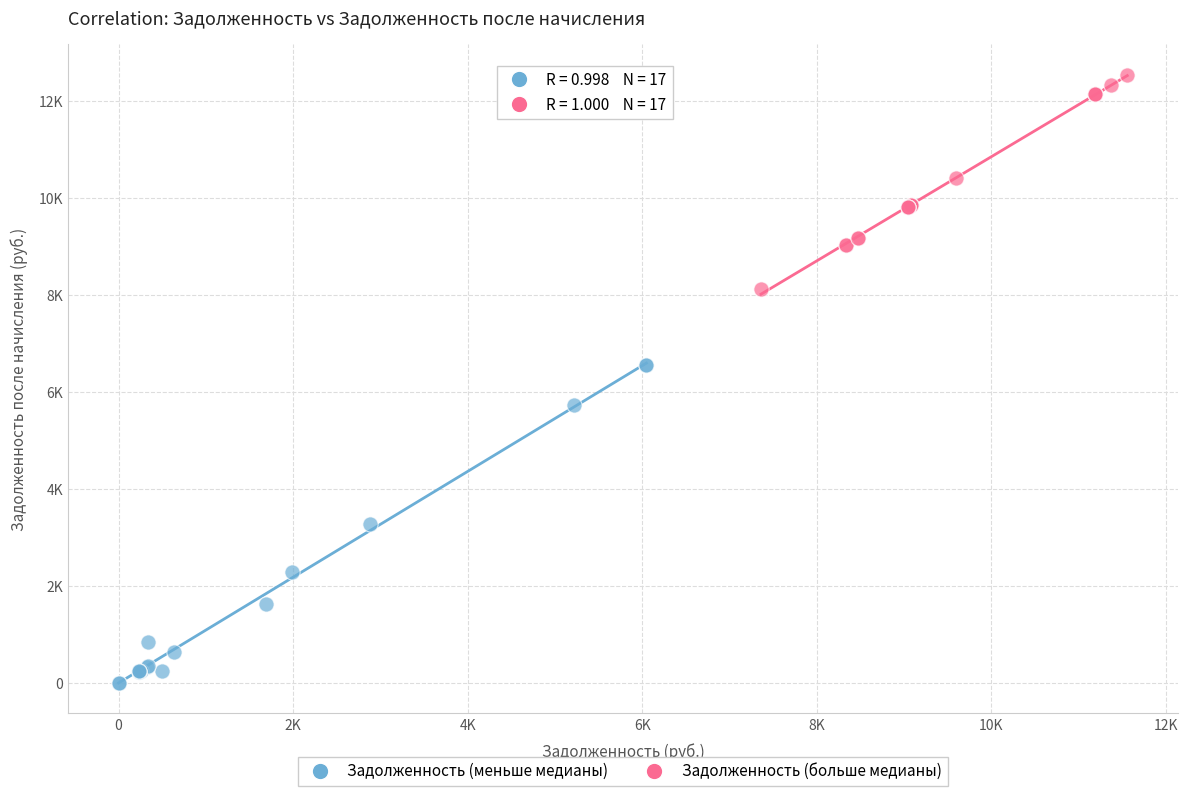

What are all the series names shown in the legend?

Задолженность (меньше медианы), Задолженность (больше медианы)